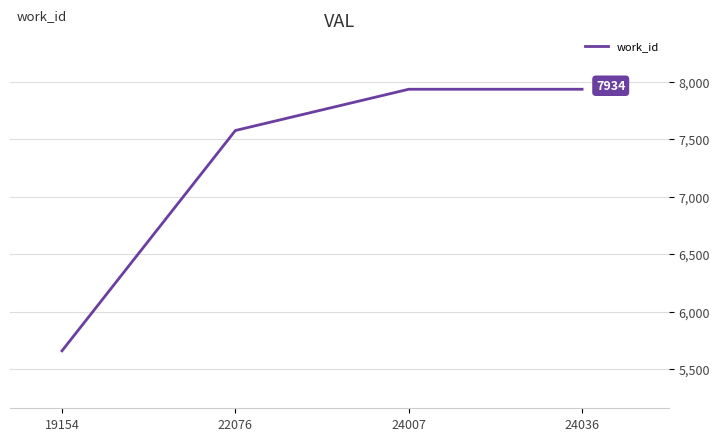

What is the sum of all values?

29101